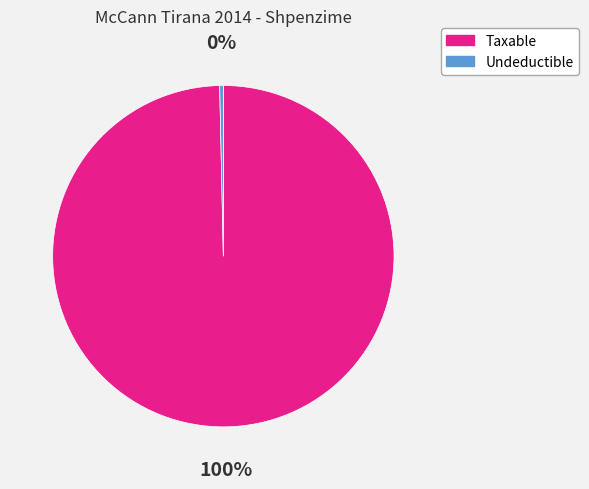

Between Undeductible and Taxable, which is larger?

Taxable